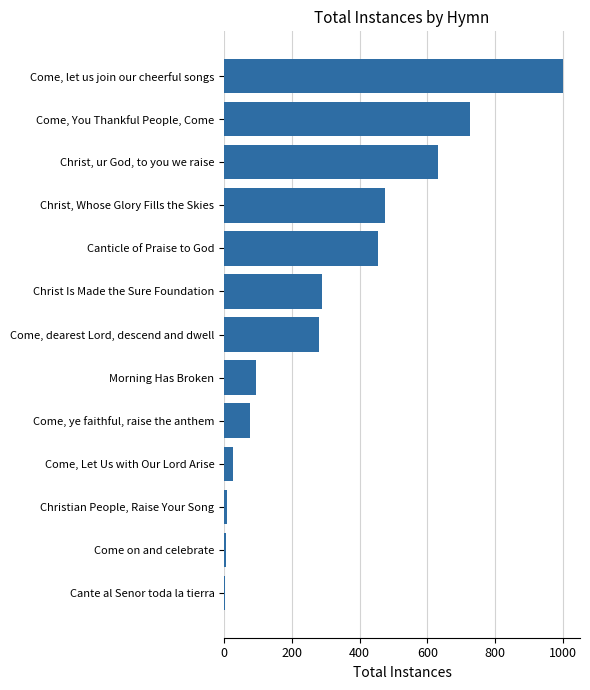

Which category has the highest value across all series?

Come, let us join our cheerful songs